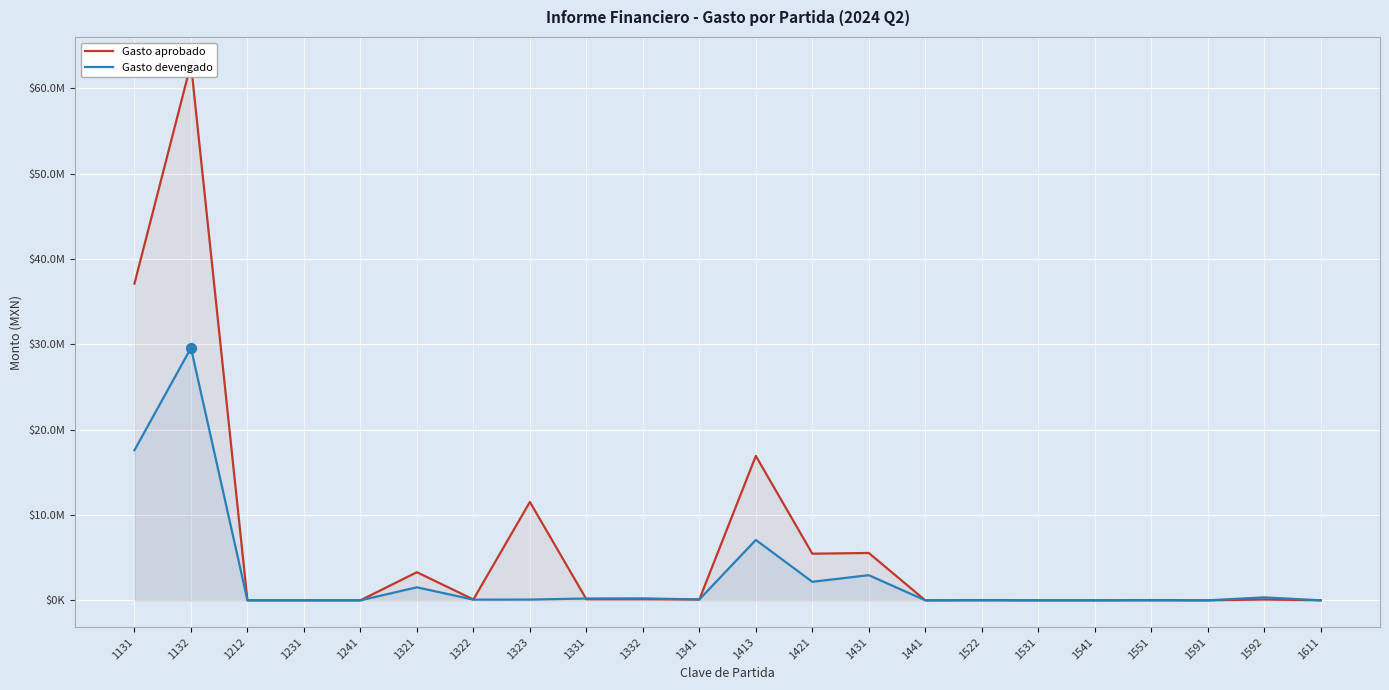

What are all the series names shown in the legend?

Gasto aprobado, Gasto devengado